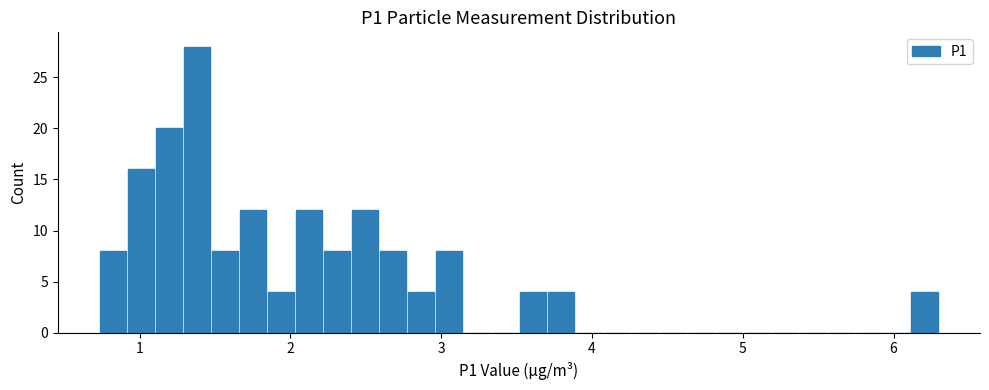

Around what value on the x-axis is the tallest bar? Give the approximate position of its centre, as read against the axis.

1.4